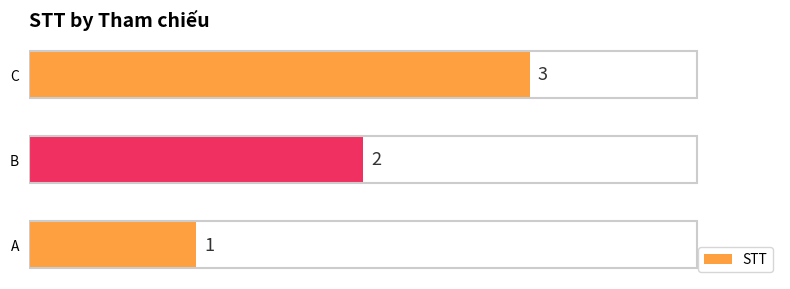

How many data points are less than 2?

1